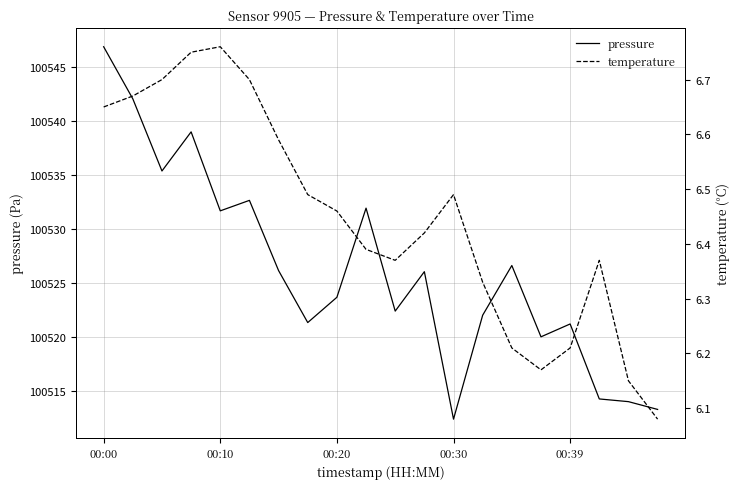

The pressure series shows 100523.7 at 00:20. True or false?

True